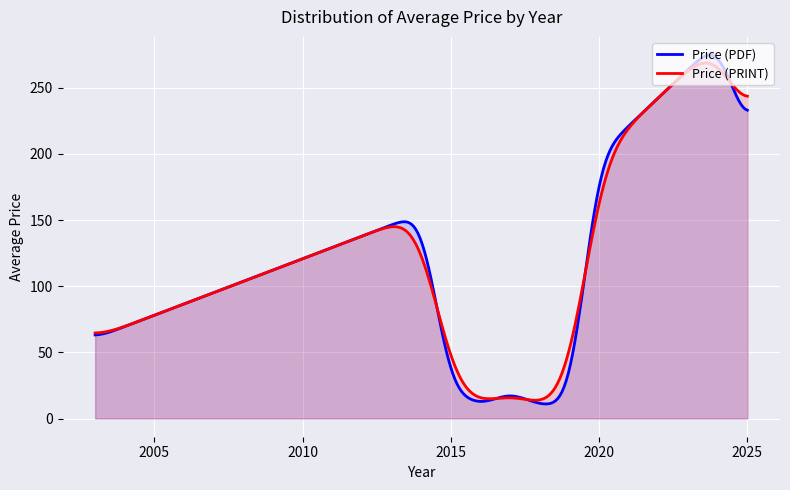

What is the value of the Price (PDF) point at the 4th from the left?

10